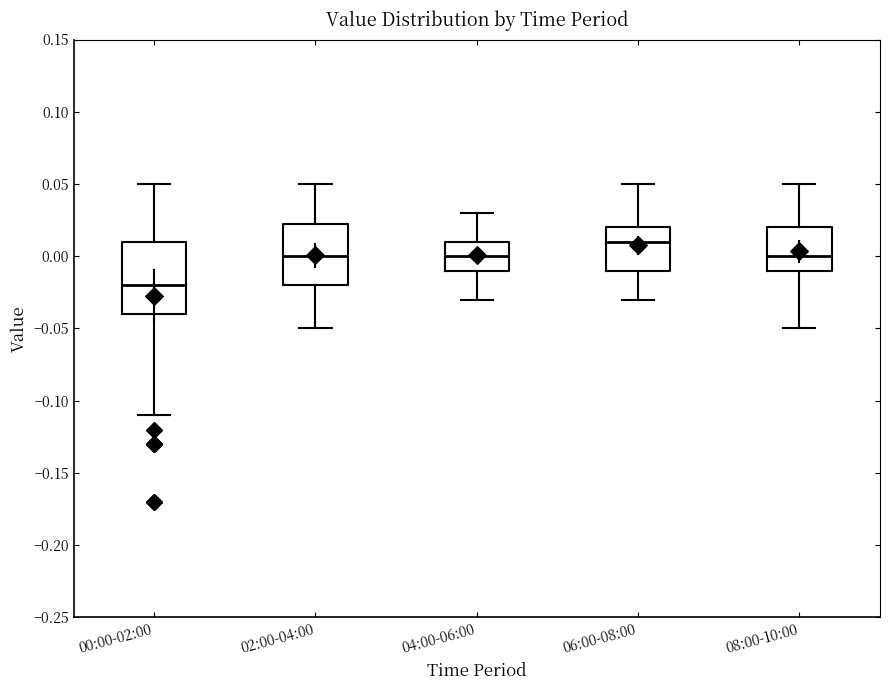

Reading left to right, read every box against the y-axis: the position of its median line, the range the box covers, and the ends of its whiskers. The values are not printed on the chart, so give them approximately, as read against the axis.

00:00-02:00: median -0.020, box -0.040 to 0.010, whiskers -0.110 to 0.050
02:00-04:00: median 0.000, box -0.020 to 0.025, whiskers -0.050 to 0.050
04:00-06:00: median 0.000, box -0.010 to 0.010, whiskers -0.030 to 0.030
06:00-08:00: median 0.010, box -0.010 to 0.020, whiskers -0.030 to 0.050
08:00-10:00: median 0.000, box -0.010 to 0.020, whiskers -0.050 to 0.050